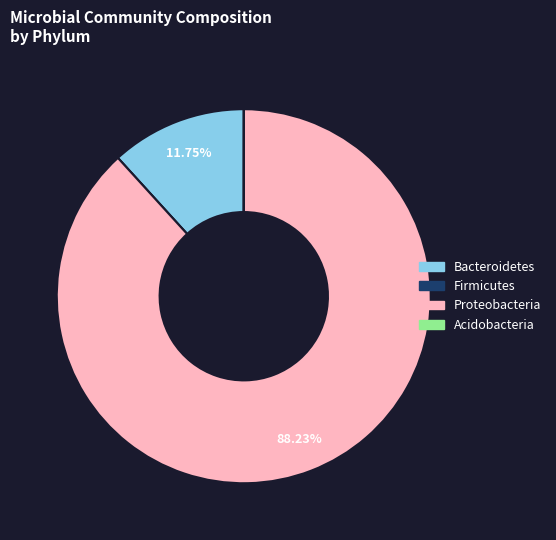

Which category accounts for the majority?

Proteobacteria